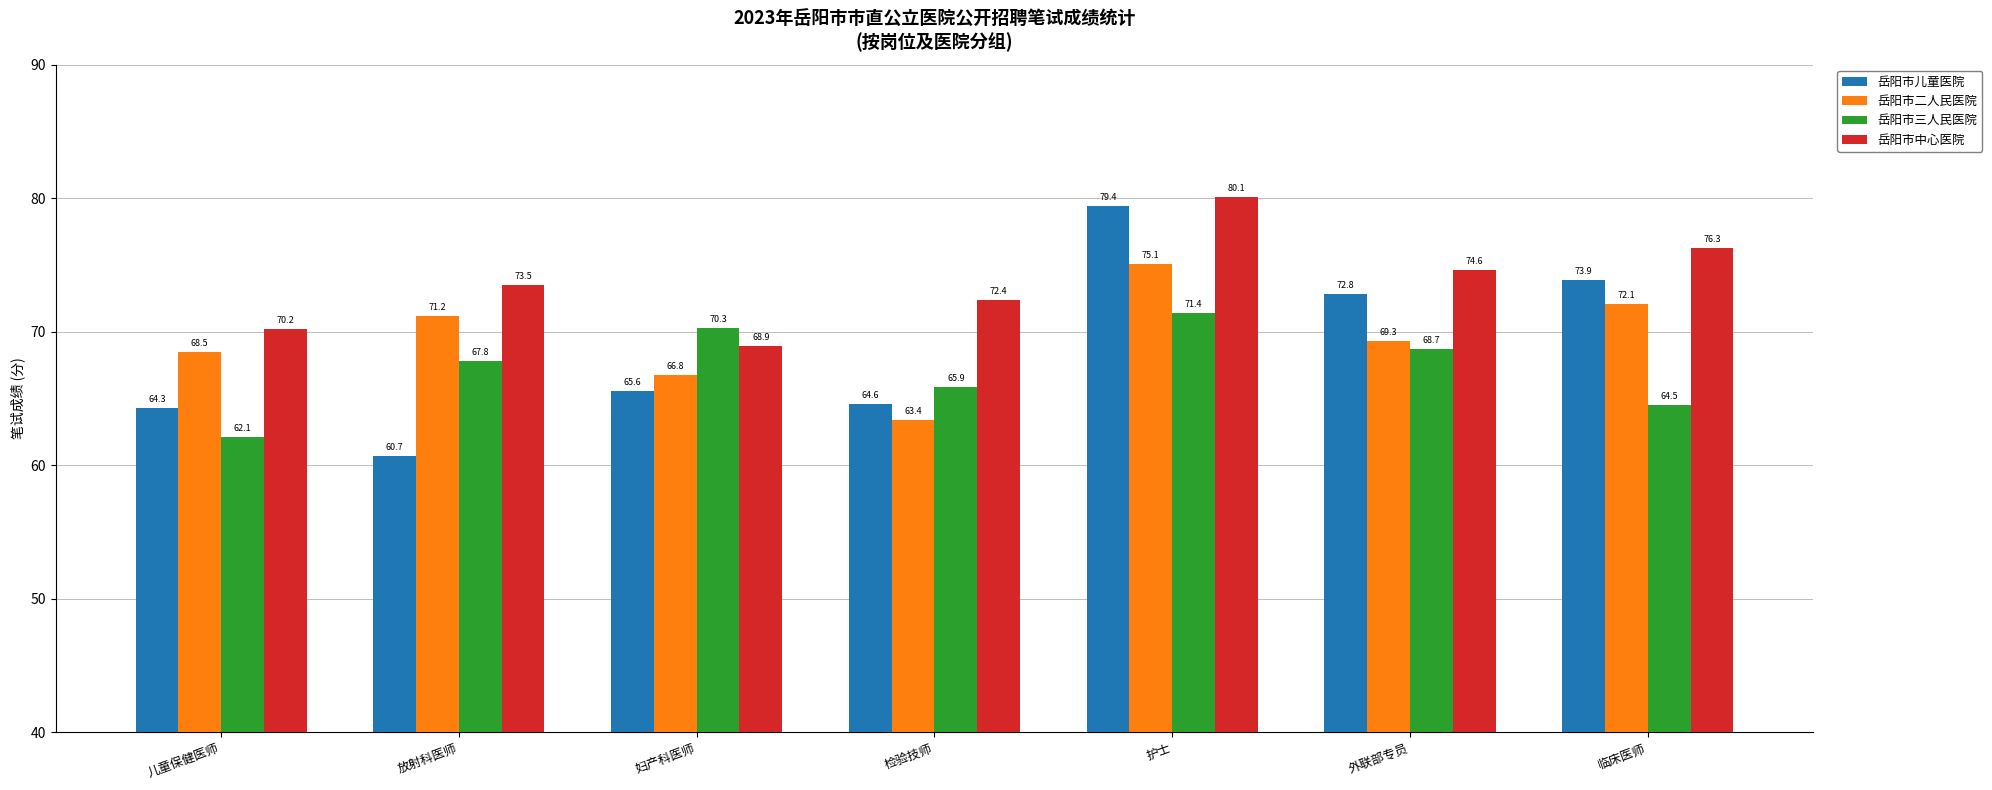

The 岳阳市二人民医院 series shows 68.5 at 儿童保健医师. True or false?

True